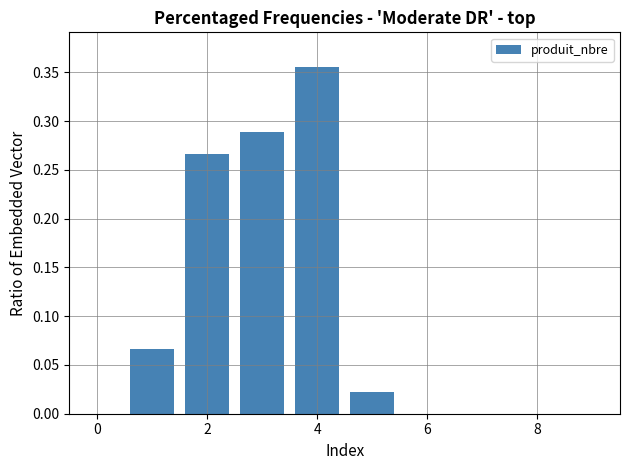

What is the sum of all values?

1.0